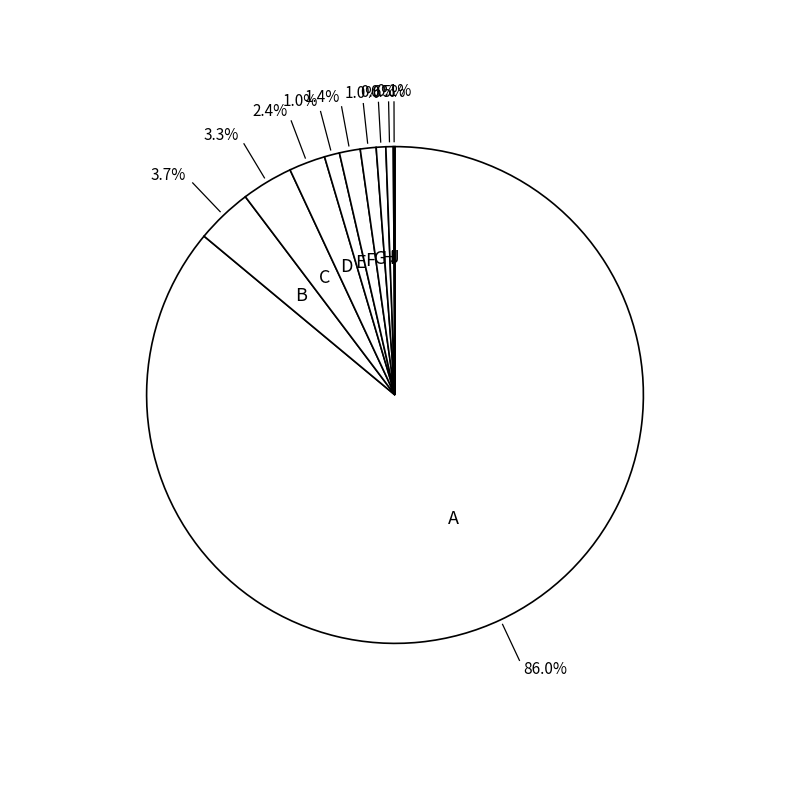

Between I and D, which is larger?

D